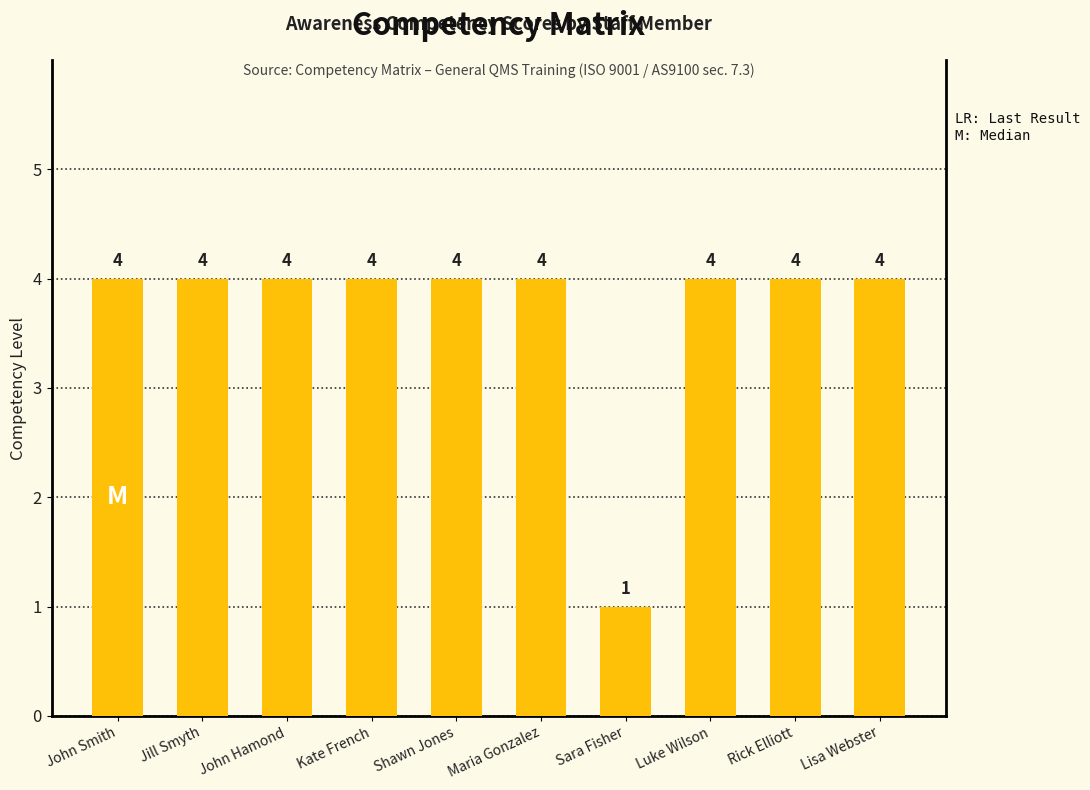

What is the maximum value shown in the chart?

4